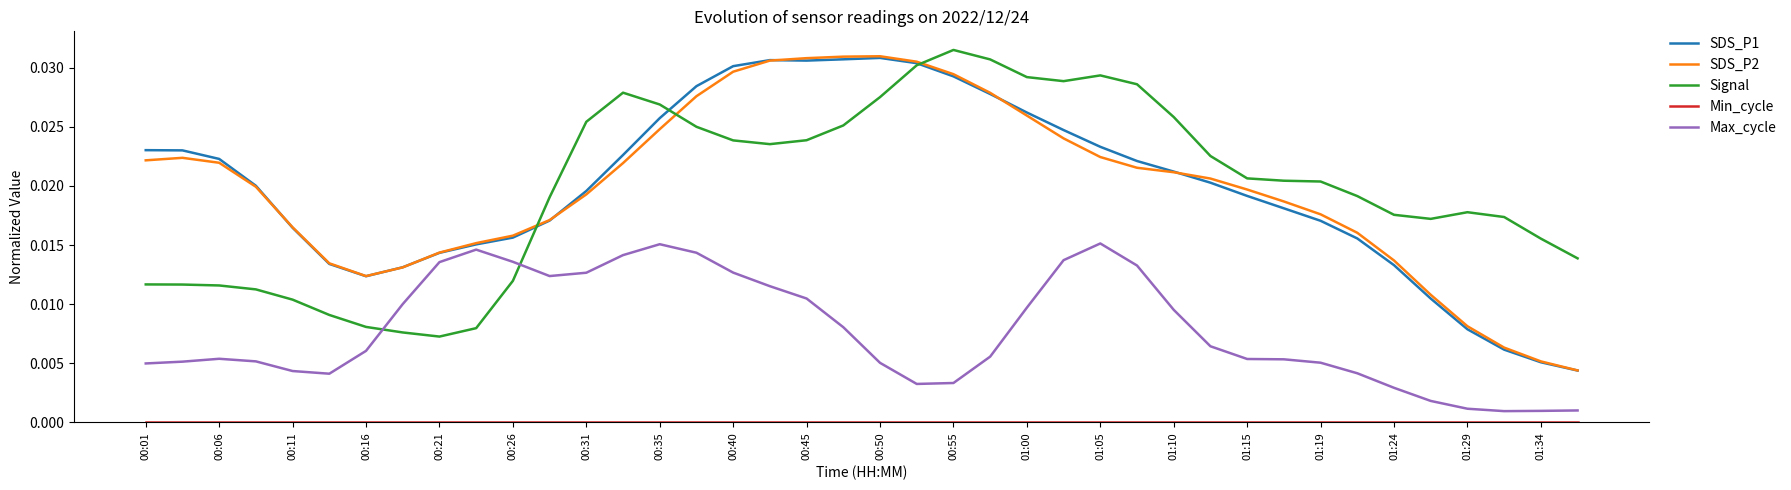

Which series has the largest range (max minus min)?

SDS_P2